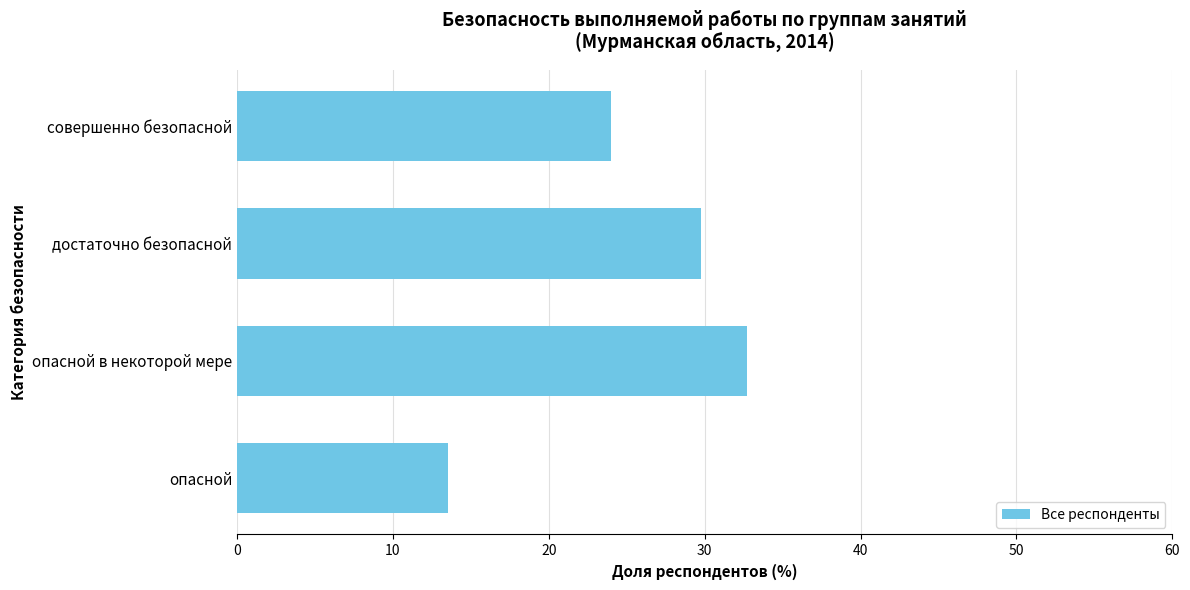

Are the bars horizontal?

Yes